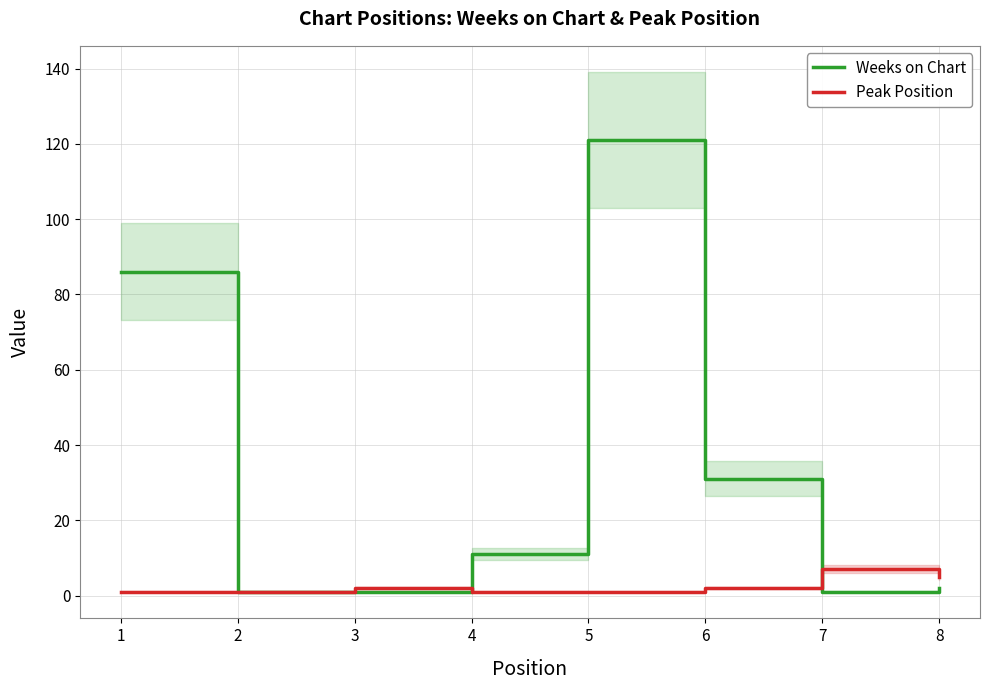

At how many categories does at least one series exceed 16?

3